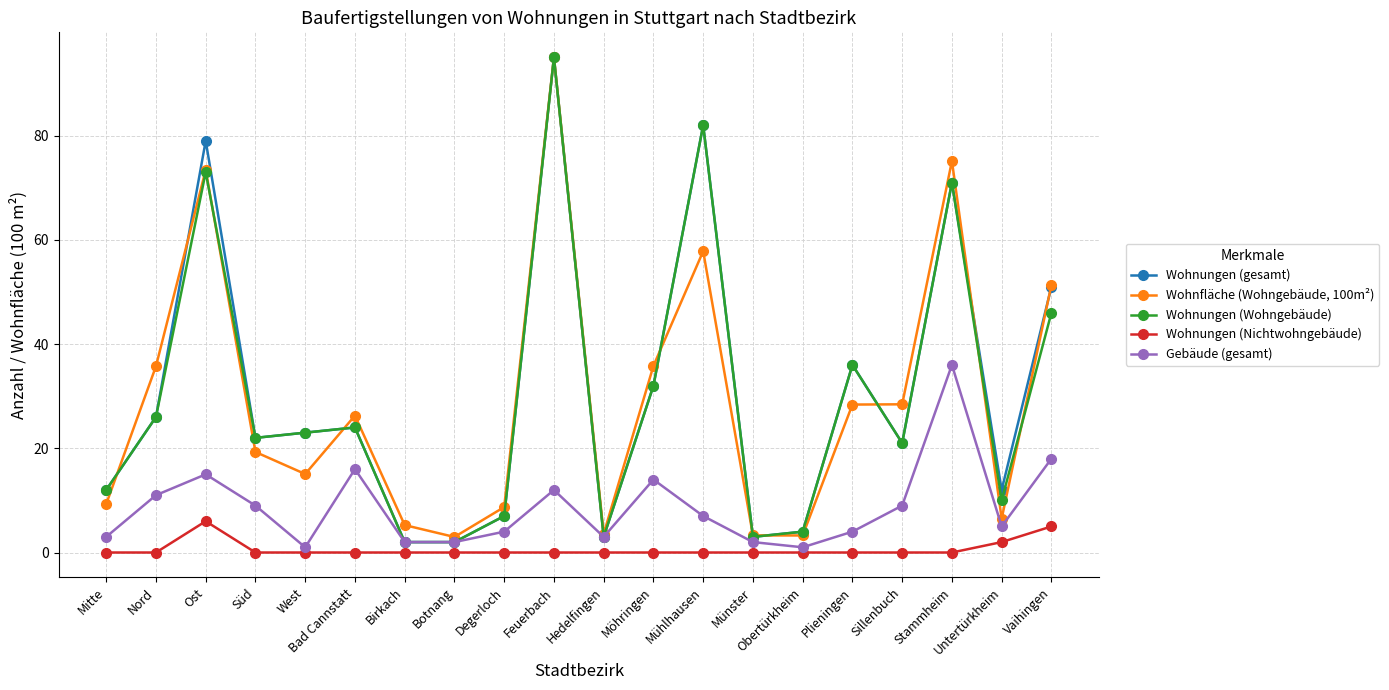

How many data points in Wohnungen (gesamt) are less than 23?

10